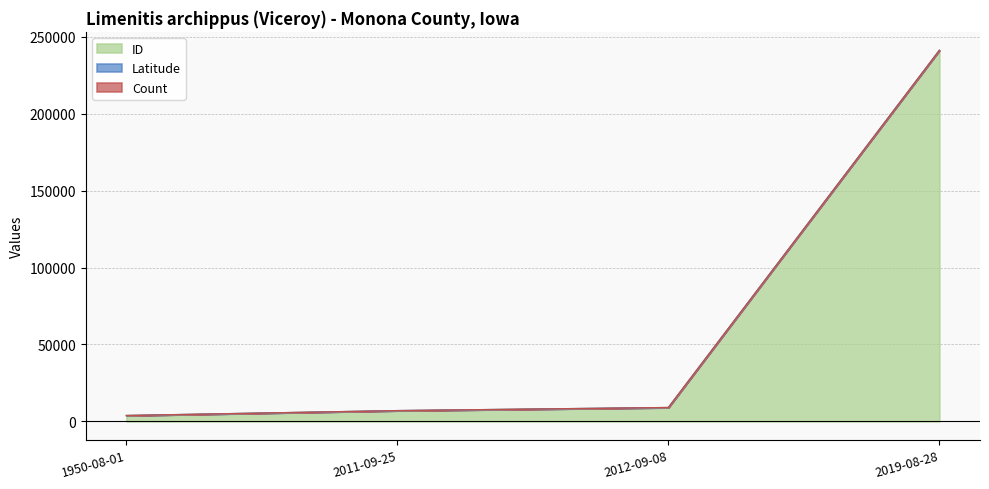

True or false: Count and Latitude cross at least once.

False